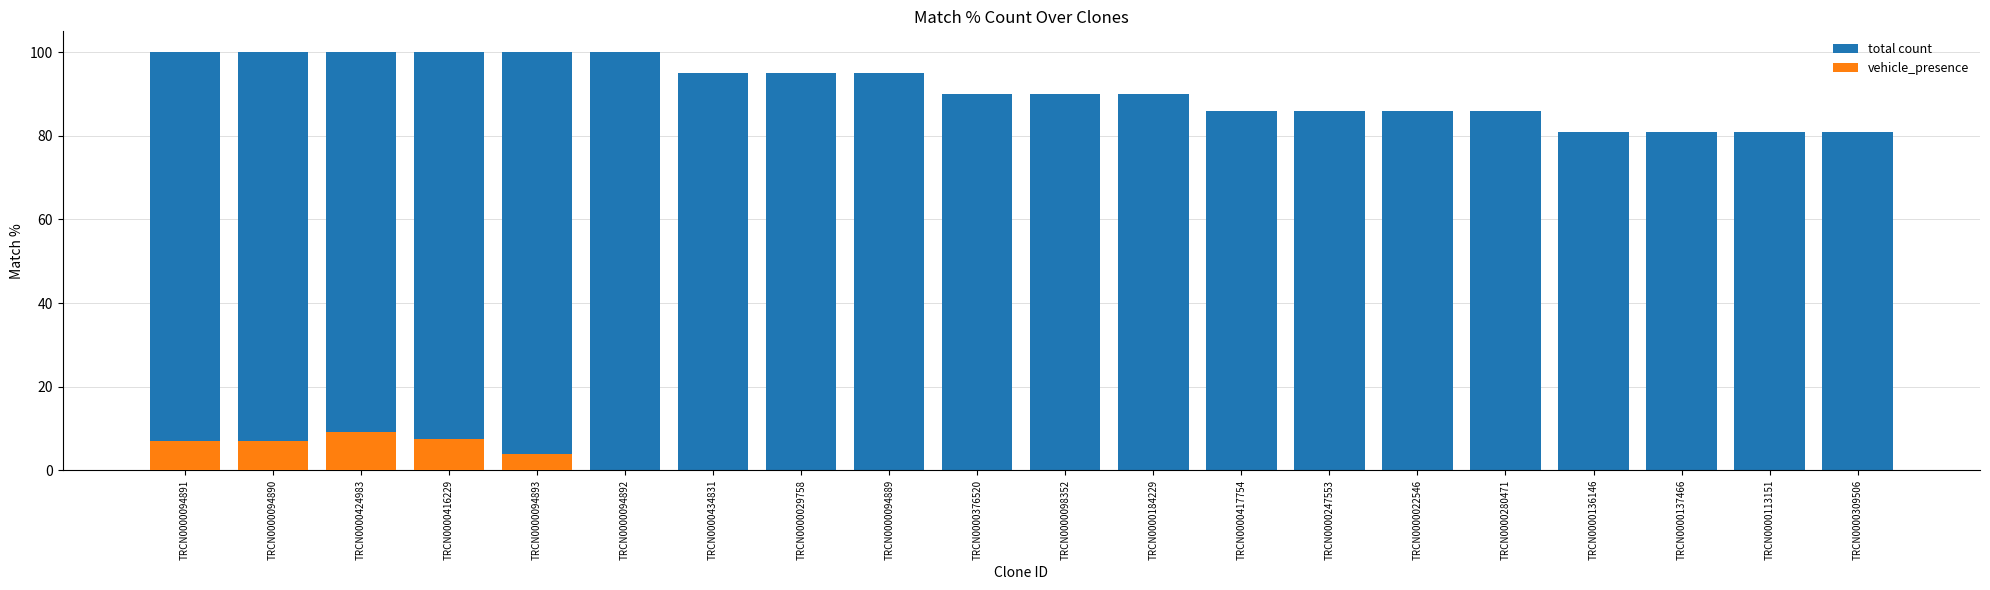

At which label is vehicle_presence closest to 4?

TRCN0000094893